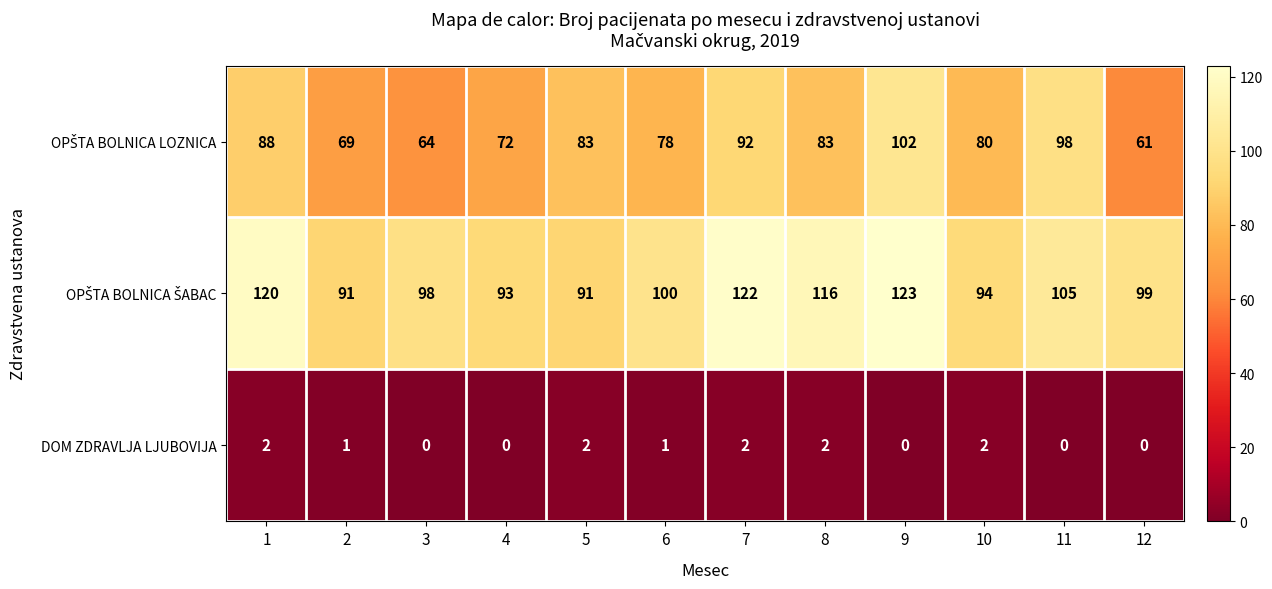

What is the difference between the highest and lowest values at 7?

120